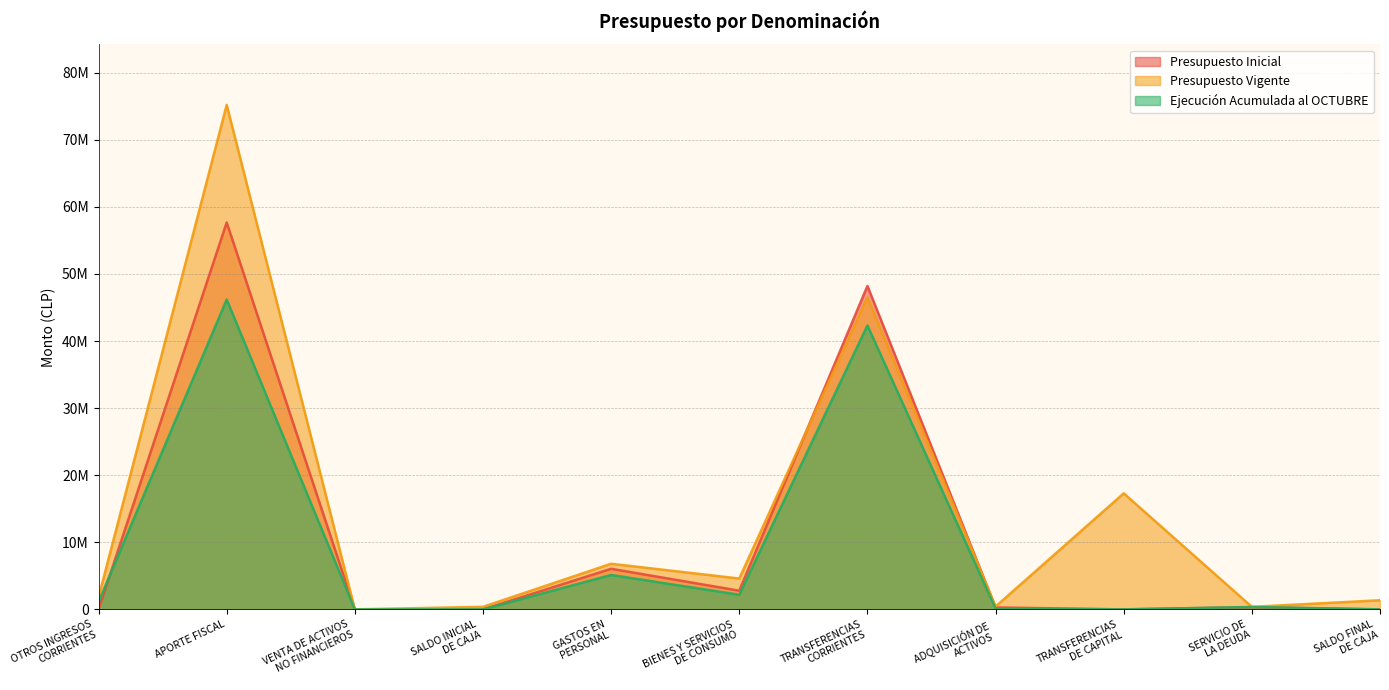

What is the difference between the Ejecución Acumulada al OCTUBRE values at OTROS INGRESOS
CORRIENTES and APORTE FISCAL?

45063115